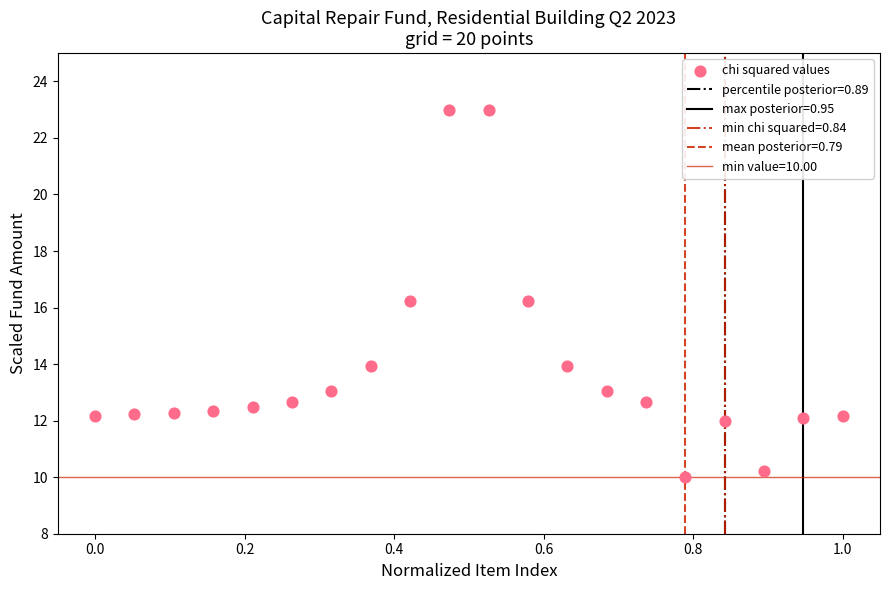

What is the range of Y values (max minus min)?

13.0